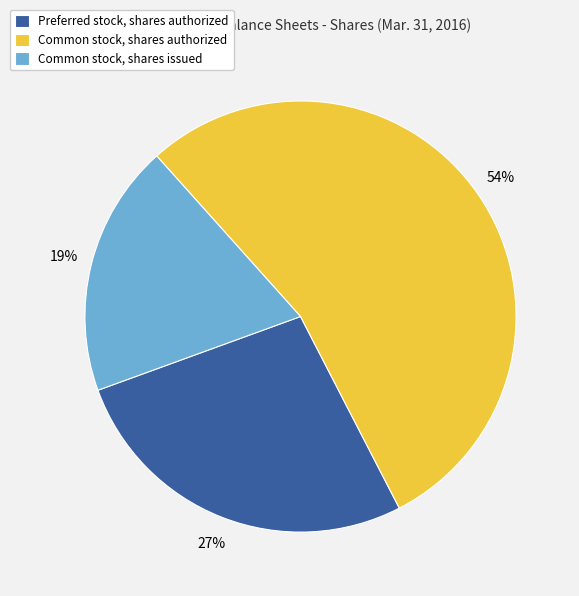

What is the largest slice in the pie chart?

Common stock, shares authorized